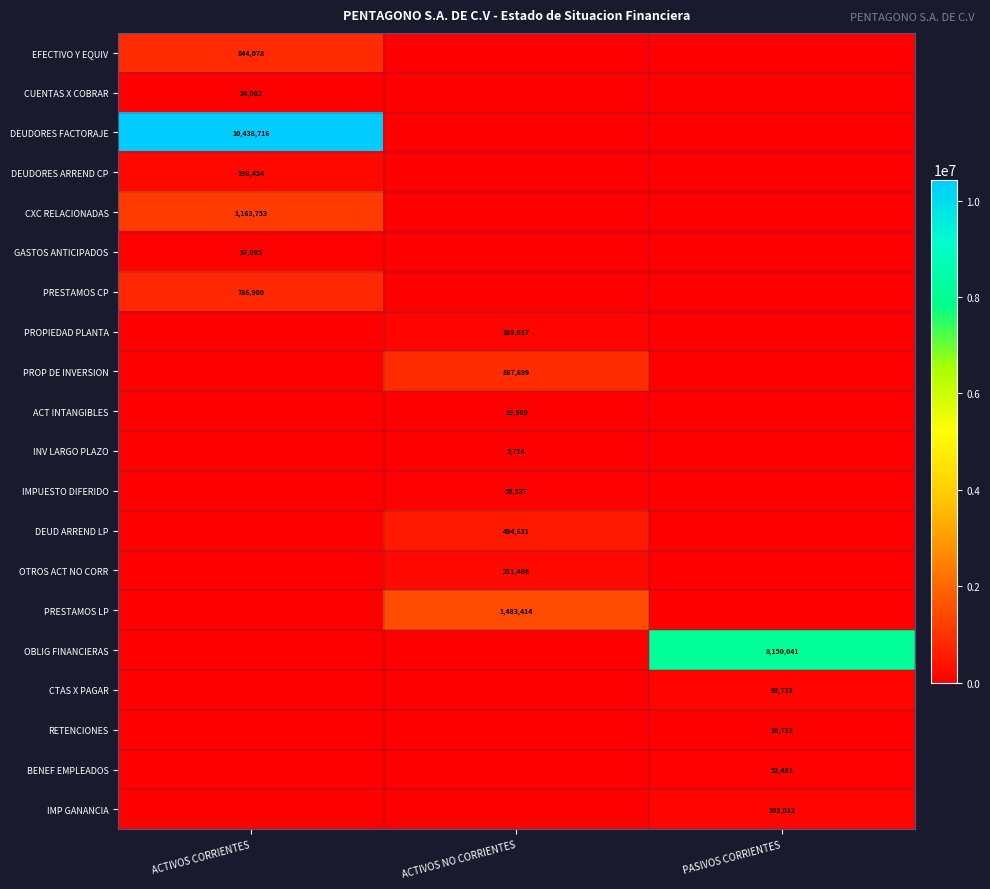

Which series has the widest spread of values?

DEUDORES FACTORAJE